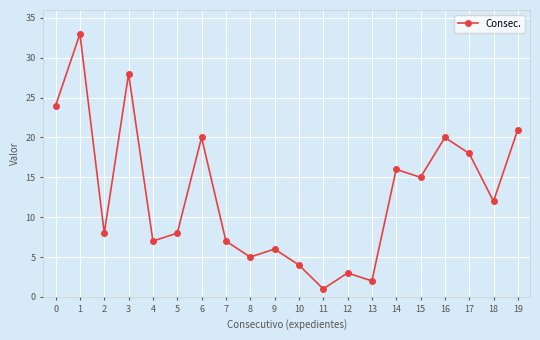

Is it true that the value at 6 is 20?

True